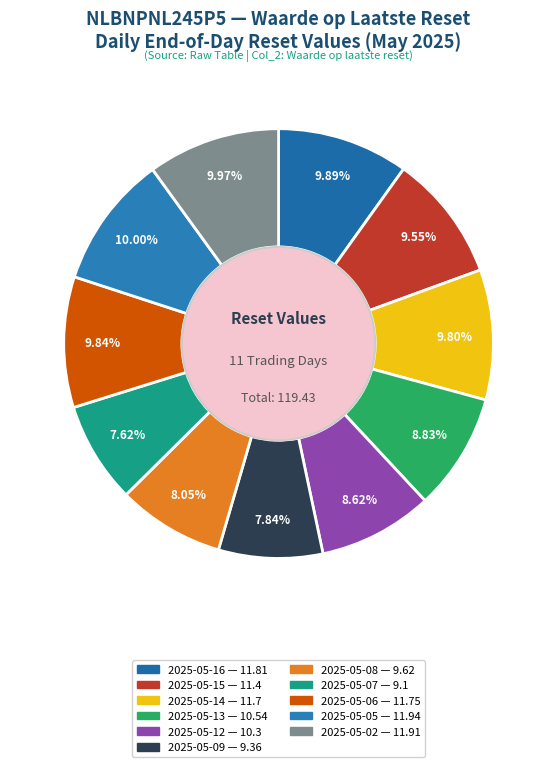

Is it true that 2025-05-06 is 10% of the pie?

True